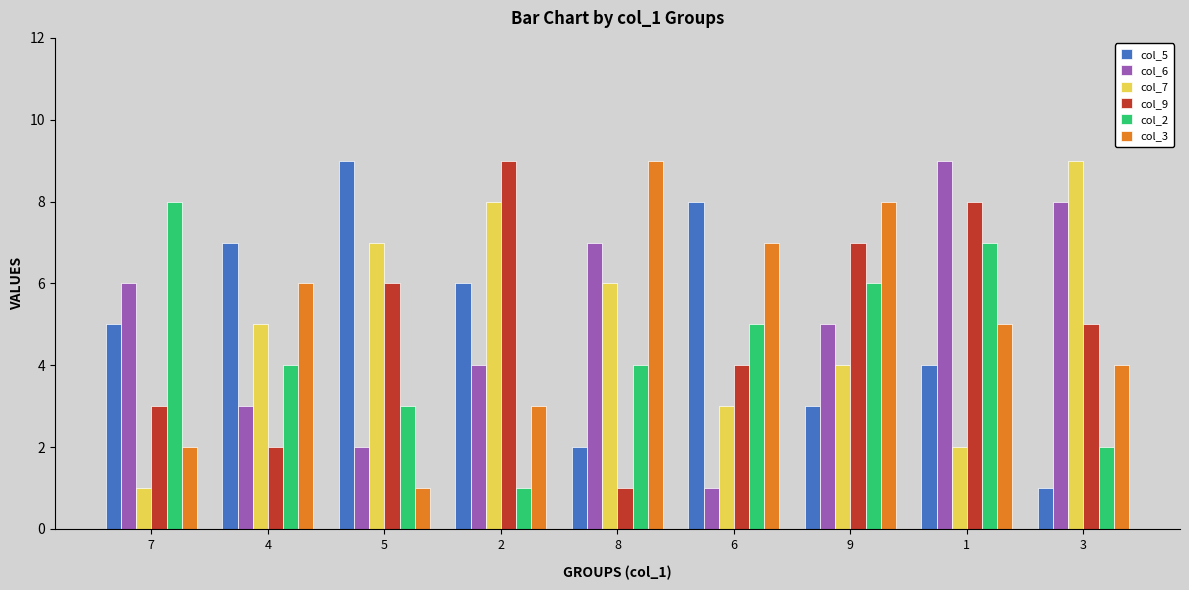

What is the difference between the highest and lowest values at 6?

7